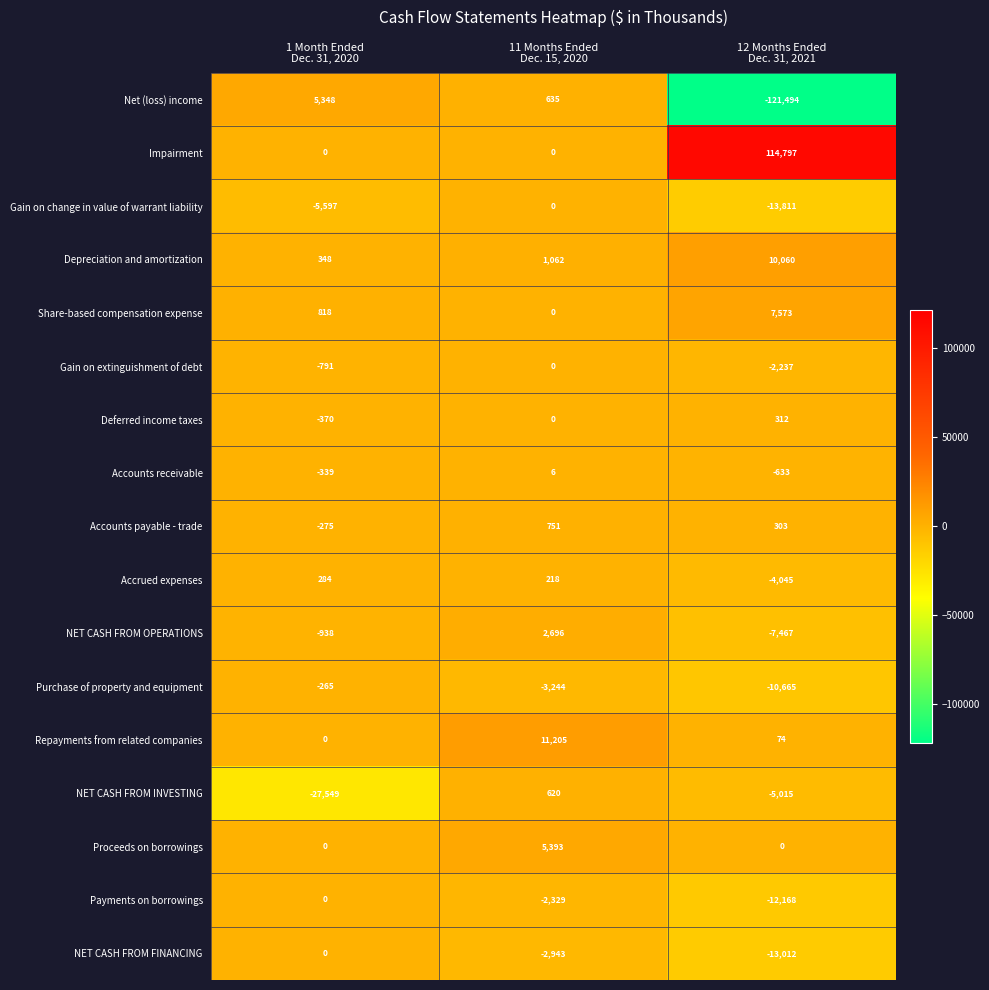

What is the highest value of the Accounts receivable series?

6